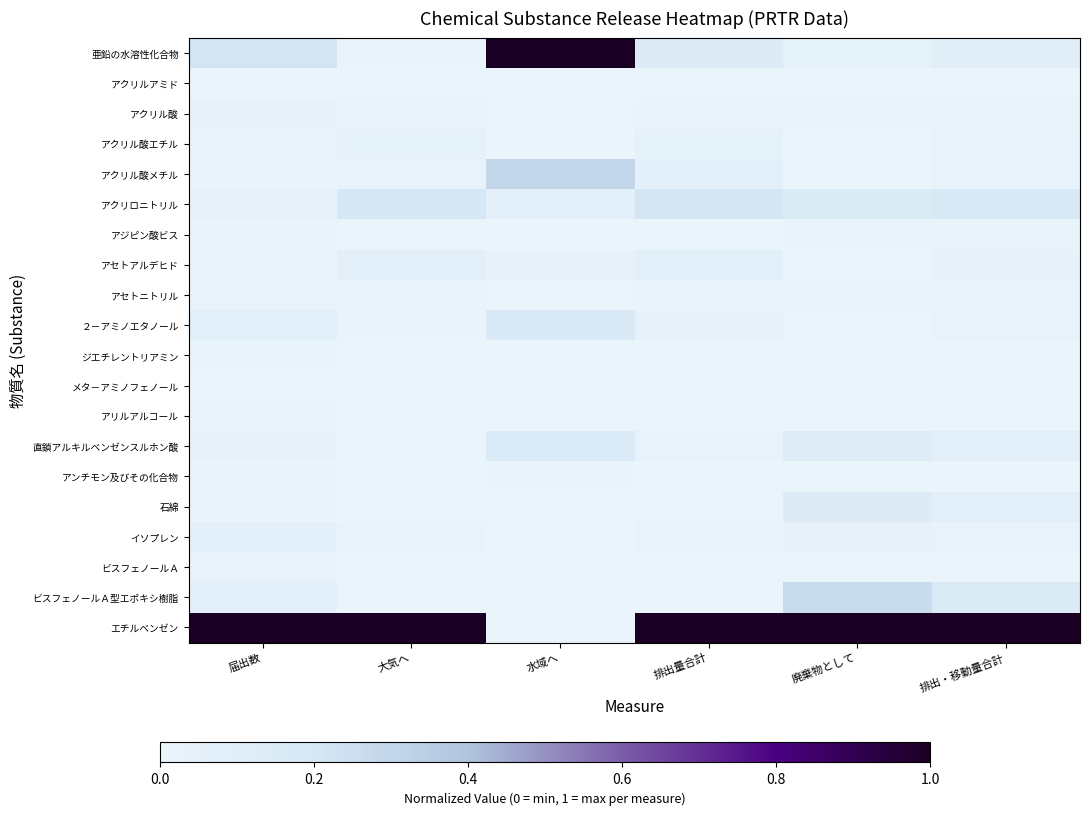

Reading left to right, extract all data points from this chart.

亜鉛の水溶性化合物: 届出数=0.2	大気へ=0.0	水域へ=1.0	排出量合計=0.1	廃棄物として=0.0	排出・移動量合計=0.1
アクリルアミド: 届出数=0.0	大気へ=0.0	水域へ=0.0	排出量合計=0.0	廃棄物として=0.0	排出・移動量合計=0.0
アクリル酸: 届出数=0.0	大気へ=0.0	水域へ=0.0	排出量合計=0.0	廃棄物として=0.0	排出・移動量合計=0.0
アクリル酸エチル: 届出数=0.0	大気へ=0.0	水域へ=0.0	排出量合計=0.0	廃棄物として=0.0	排出・移動量合計=0.0
アクリル酸メチル: 届出数=0.0	大気へ=0.0	水域へ=0.3	排出量合計=0.1	廃棄物として=0.0	排出・移動量合計=0.0
アクリロニトリル: 届出数=0.0	大気へ=0.2	水域へ=0.1	排出量合計=0.2	廃棄物として=0.1	排出・移動量合計=0.2
アジピン酸ビス: 届出数=0.0	大気へ=0.0	水域へ=0.0	排出量合計=0.0	廃棄物として=0.0	排出・移動量合計=0.0
アセトアルデヒド: 届出数=0.0	大気へ=0.1	水域へ=0.0	排出量合計=0.1	廃棄物として=0.0	排出・移動量合計=0.0
アセトニトリル: 届出数=0.0	大気へ=0.0	水域へ=0.0	排出量合計=0.0	廃棄物として=0.0	排出・移動量合計=0.0
２－アミノエタノール: 届出数=0.1	大気へ=0.0	水域へ=0.2	排出量合計=0.0	廃棄物として=0.0	排出・移動量合計=0.0
ジエチレントリアミン: 届出数=0.0	大気へ=0.0	水域へ=0.0	排出量合計=0.0	廃棄物として=0.0	排出・移動量合計=0.0
メタ－アミノフェノール: 届出数=0.0	大気へ=0.0	水域へ=0.0	排出量合計=0.0	廃棄物として=0.0	排出・移動量合計=0.0
アリルアルコール: 届出数=0.0	大気へ=0.0	水域へ=0.0	排出量合計=0.0	廃棄物として=0.0	排出・移動量合計=0.0
直鎖アルキルベンゼンスルホン酸: 届出数=0.0	大気へ=0.0	水域へ=0.2	排出量合計=0.0	廃棄物として=0.1	排出・移動量合計=0.1
アンチモン及びその化合物: 届出数=0.0	大気へ=0.0	水域へ=0.0	排出量合計=0.0	廃棄物として=0.0	排出・移動量合計=0.0
石綿: 届出数=0.0	大気へ=0.0	水域へ=0.0	排出量合計=0.0	廃棄物として=0.1	排出・移動量合計=0.1
イソプレン: 届出数=0.1	大気へ=0.0	水域へ=0.0	排出量合計=0.0	廃棄物として=0.0	排出・移動量合計=0.0
ビスフェノールＡ: 届出数=0.0	大気へ=0.0	水域へ=0.0	排出量合計=0.0	廃棄物として=0.0	排出・移動量合計=0.0
ビスフェノールＡ型エポキシ樹脂: 届出数=0.1	大気へ=0.0	水域へ=0.0	排出量合計=0.0	廃棄物として=0.3	排出・移動量合計=0.1
エチルベンゼン: 届出数=1.0	大気へ=1.0	水域へ=0.0	排出量合計=1.0	廃棄物として=1.0	排出・移動量合計=1.0